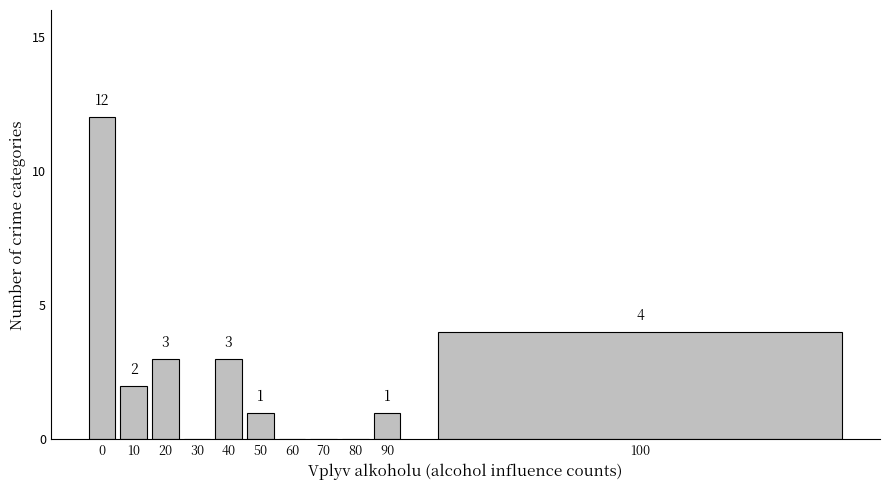

Reading left to right, list all the values displayed in this chart.

0=12	10=2	20=3	30=0	40=3	50=1	60=0	70=0	80=0	90=1	100=4